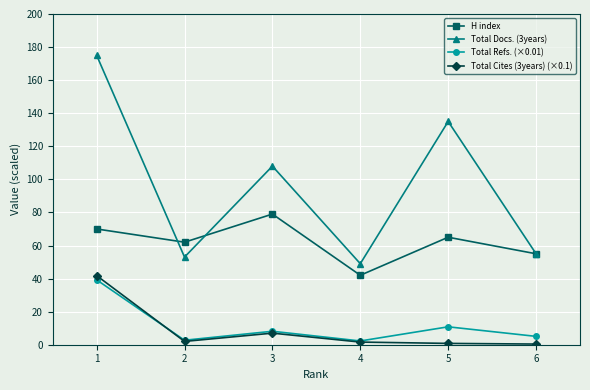

What is the value of the Total Refs. (×0.01) point at the 3rd from the left?

8.1